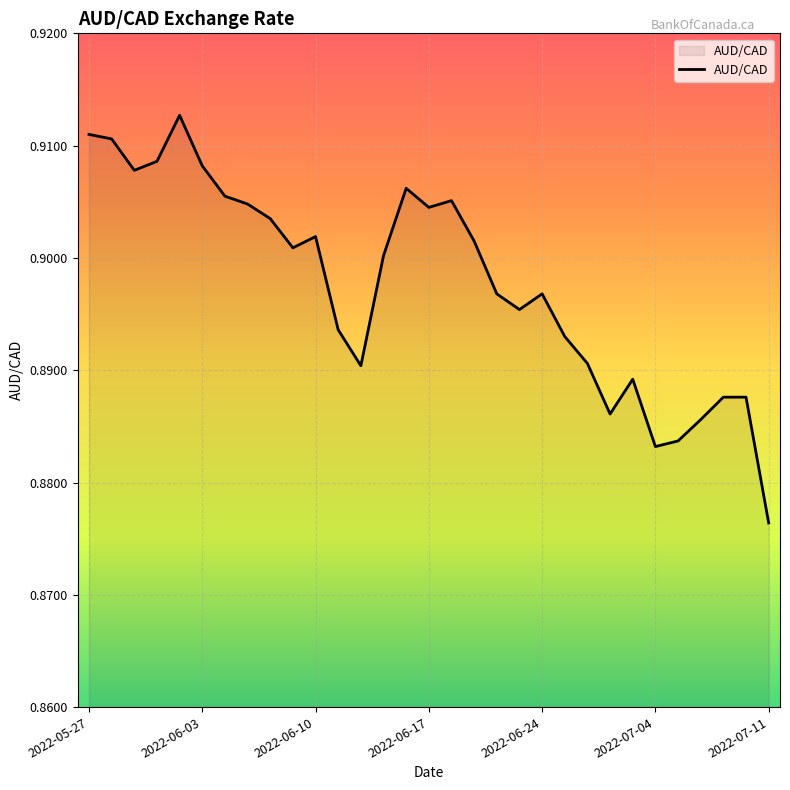

Does the chart display data point markers on the line(s)?

No